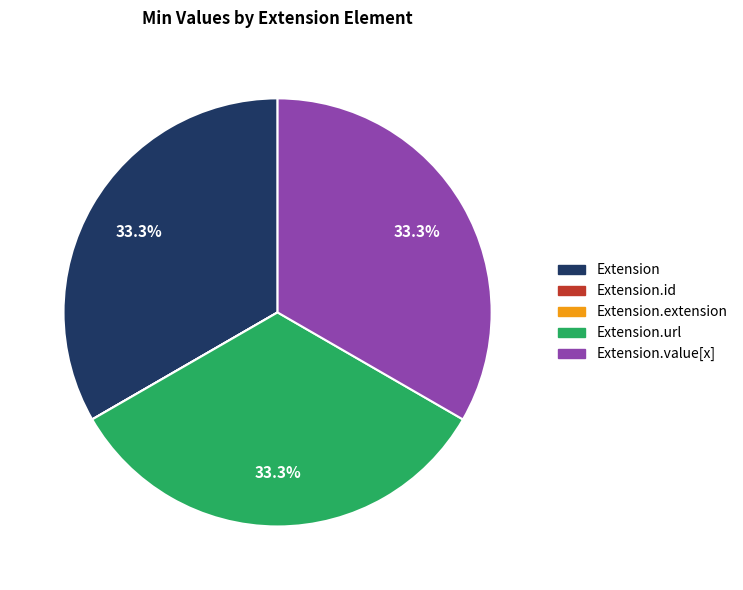

Does any single category account for the majority?

No